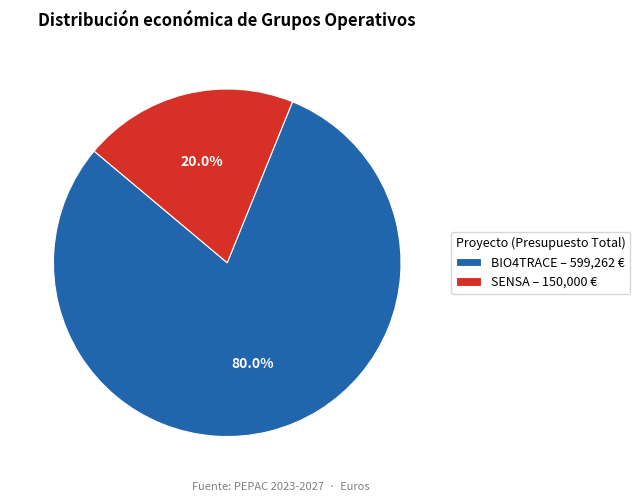

What percentage do BIO4TRACE – 599,262 € and SENSA – 150,000 € together represent?

100.0%